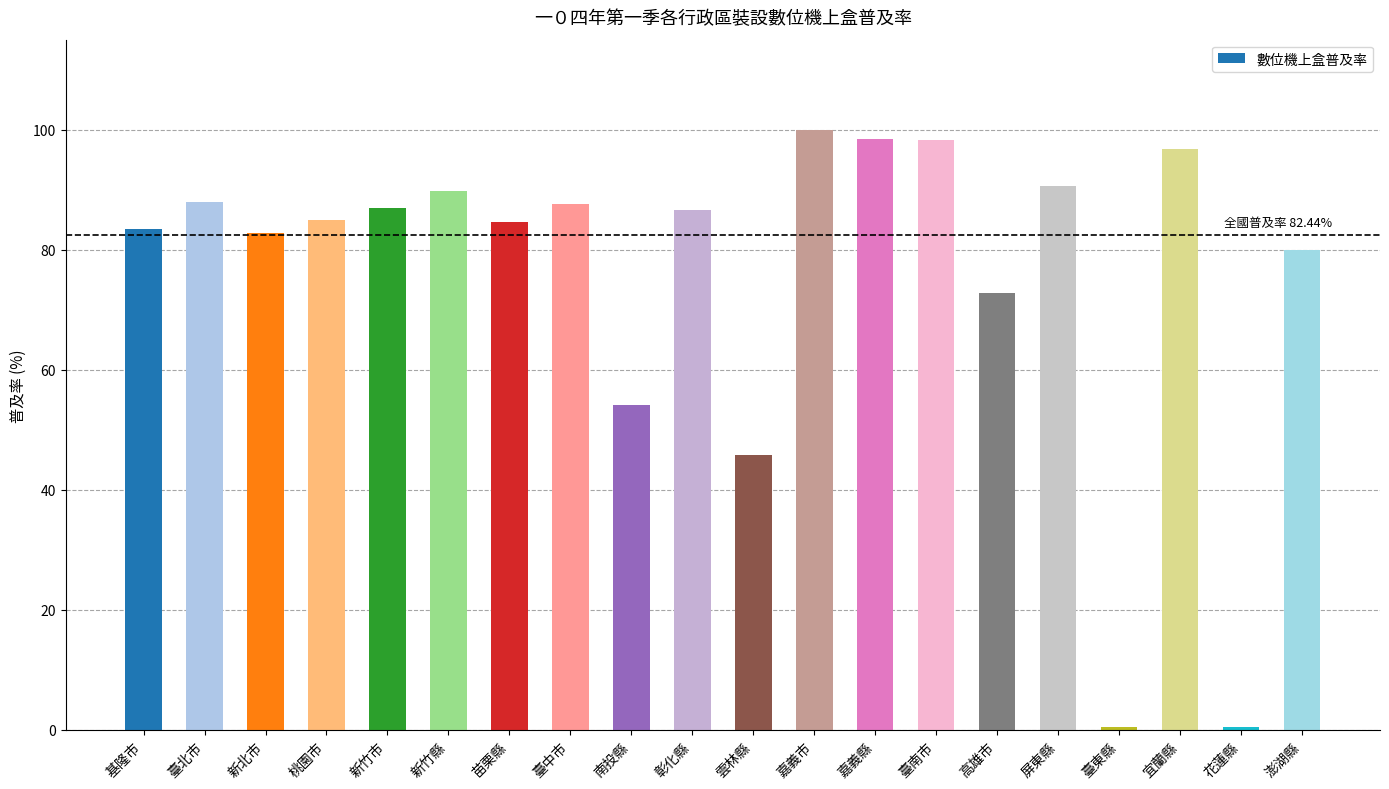

How many bars are there in total?

20